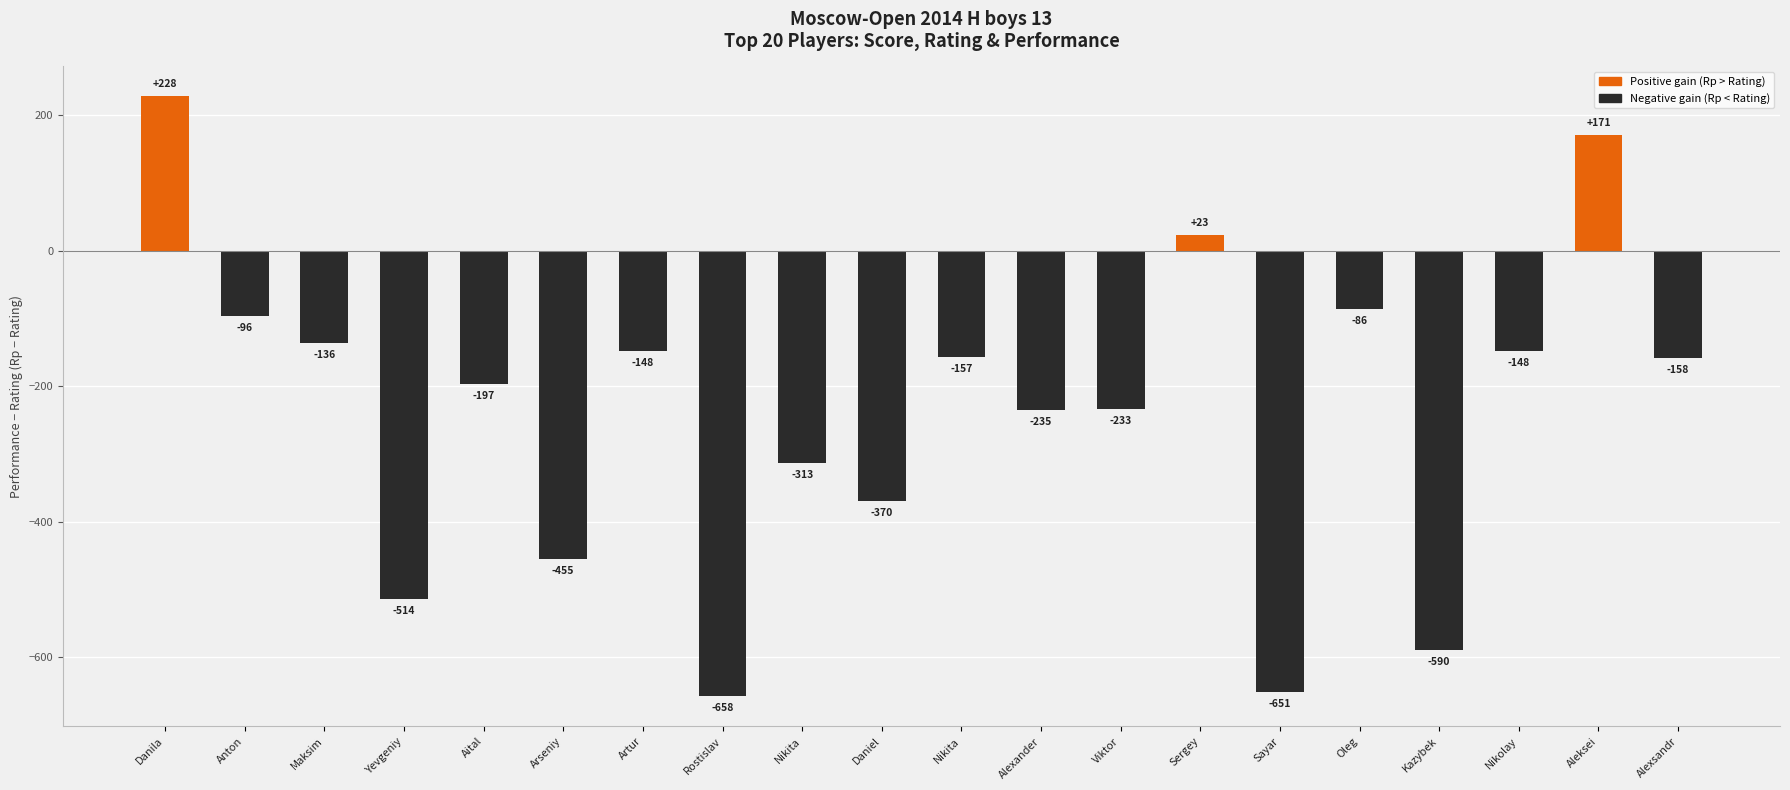

How many series are shown in this chart?

1